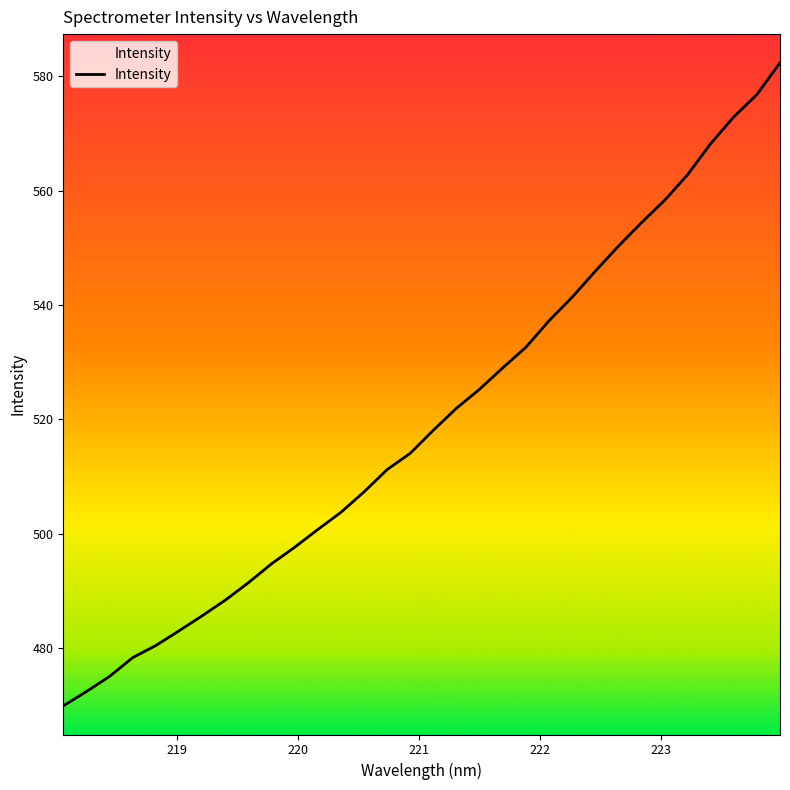

What is the greatest value displayed?

582.3